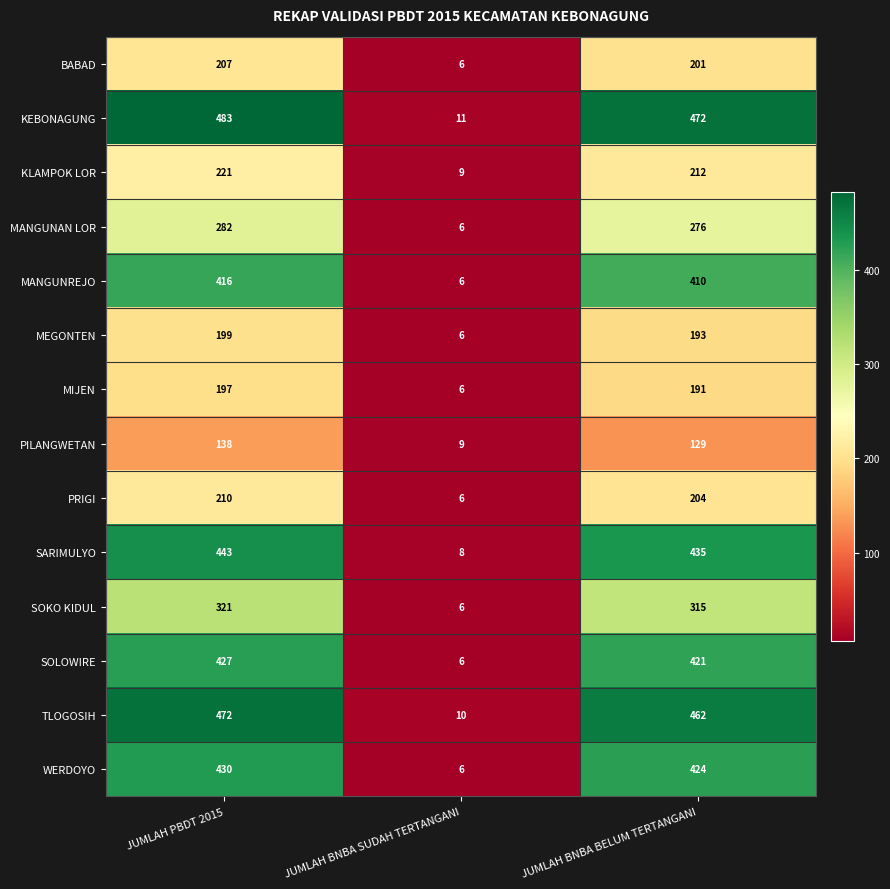

At which label does MEGONTEN first exceed 193?

JUMLAH PBDT 2015